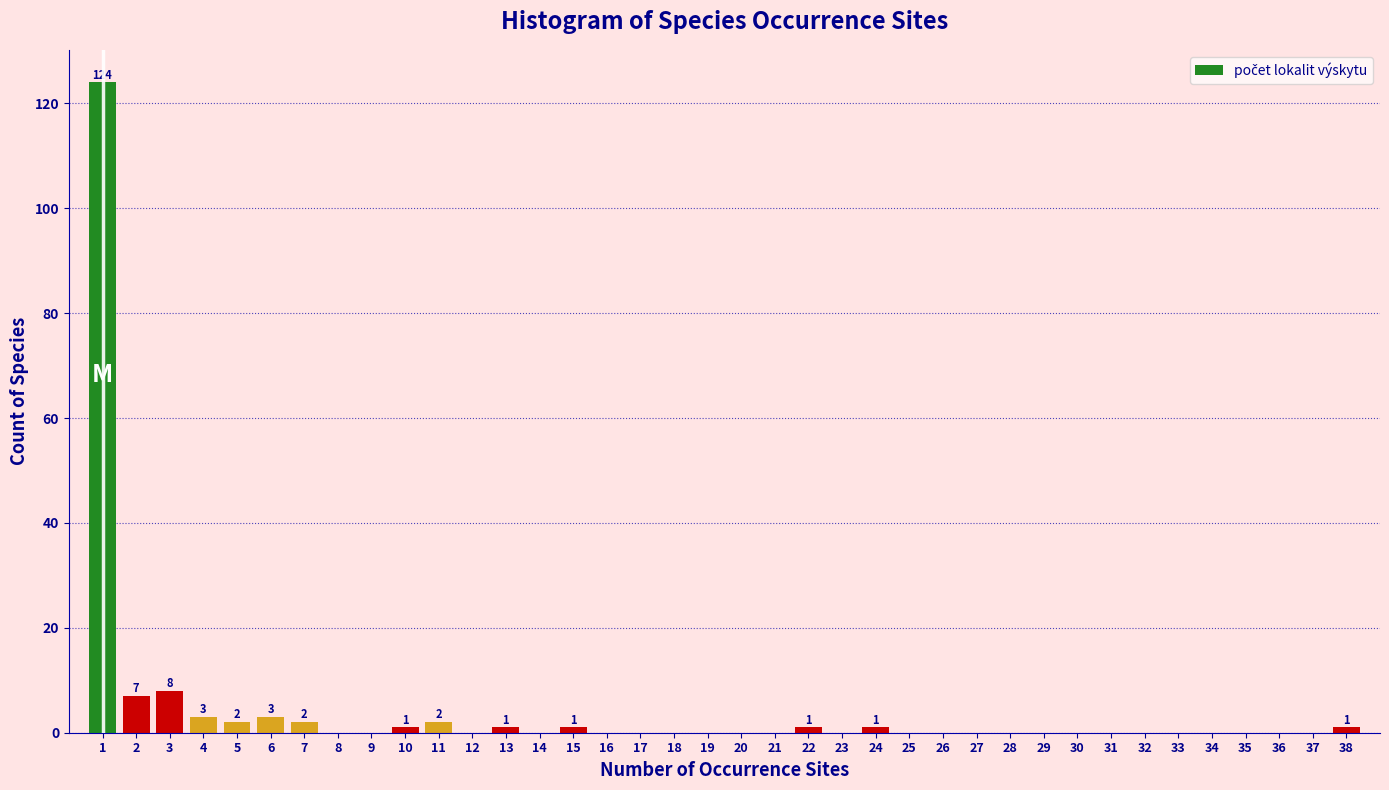

What is the greatest value displayed?

124